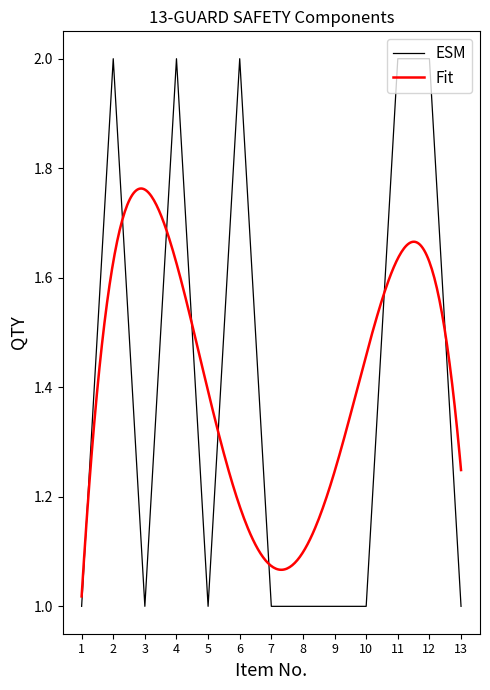

What is the minimum value shown in the chart?

1